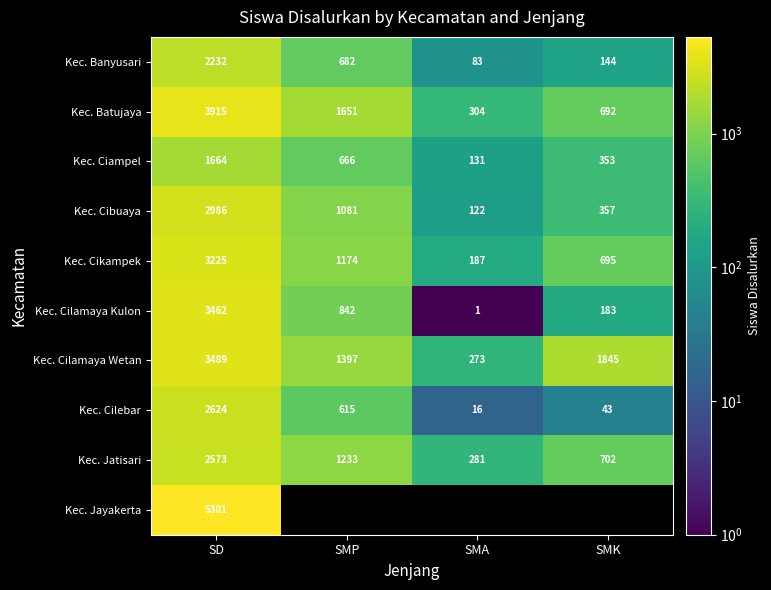

How many data points in Kec. Banyusari are less than 682?

2